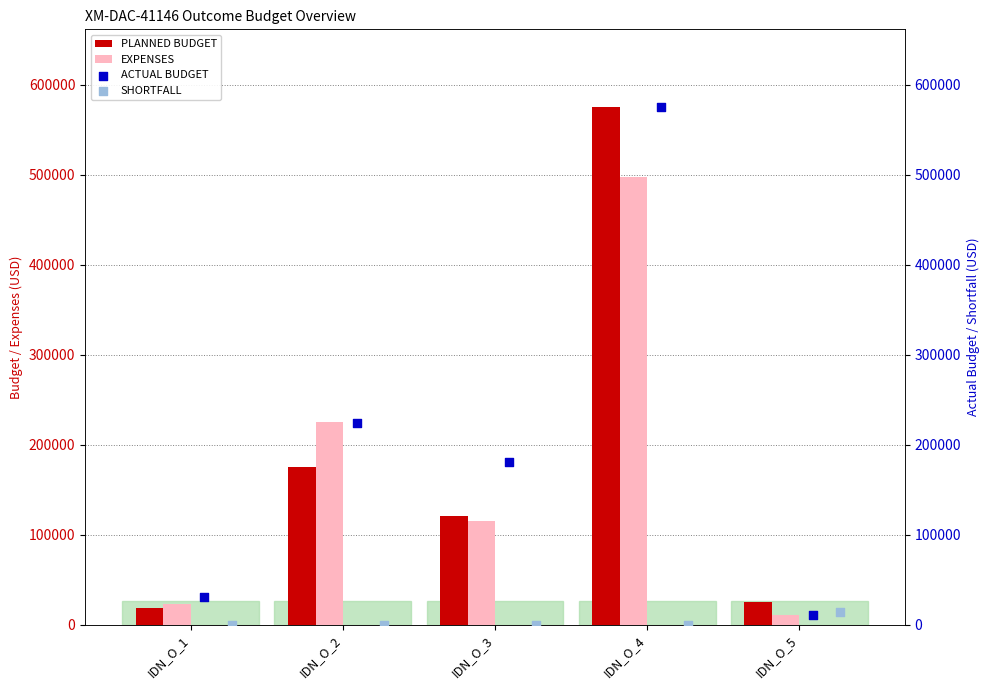

What is the sum of the EXPENSES values at IDN_O_1 and IDN_O_4?

521109.1